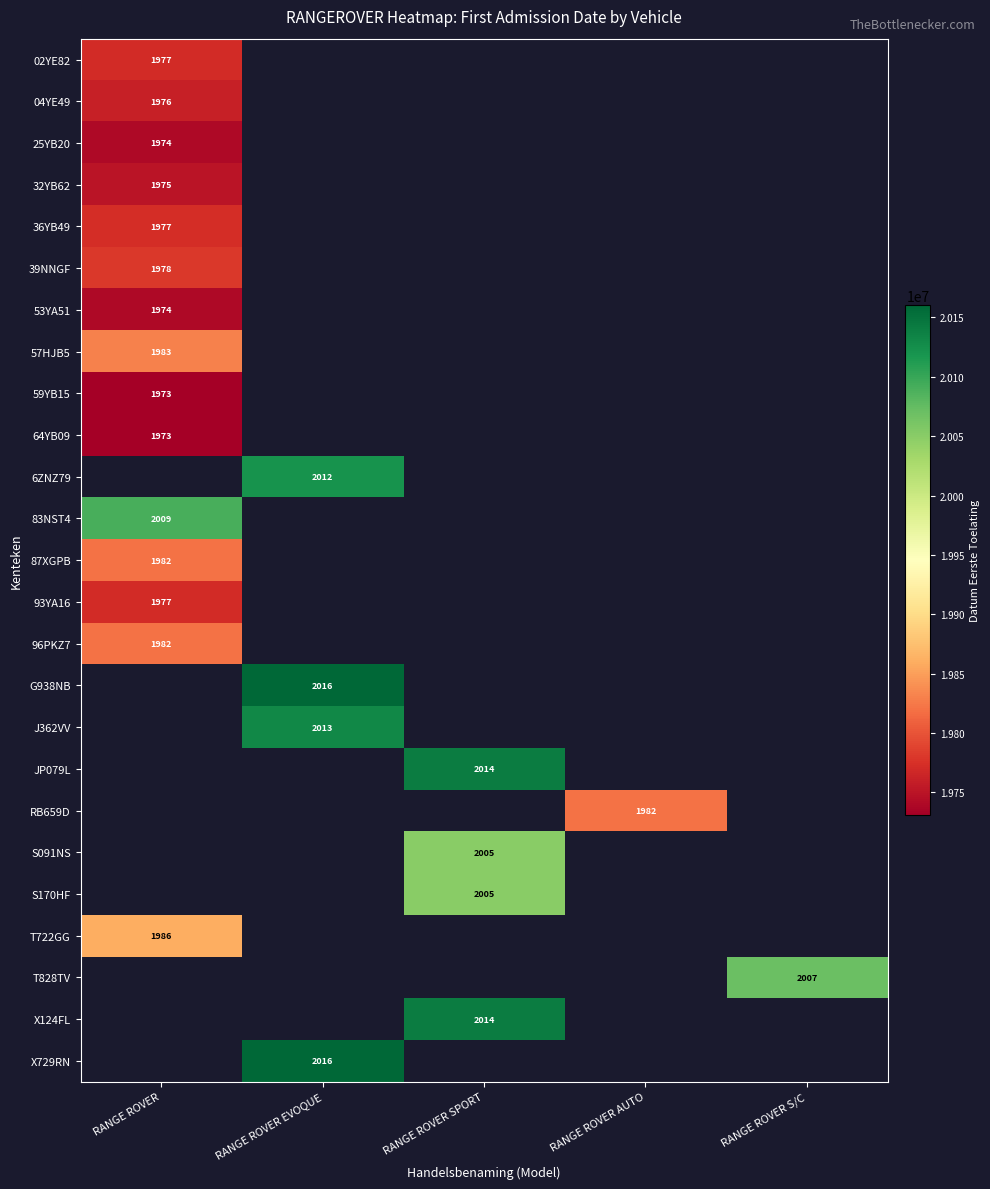

Where is 36YB49 nearest to the value 19771115?

RANGE ROVER